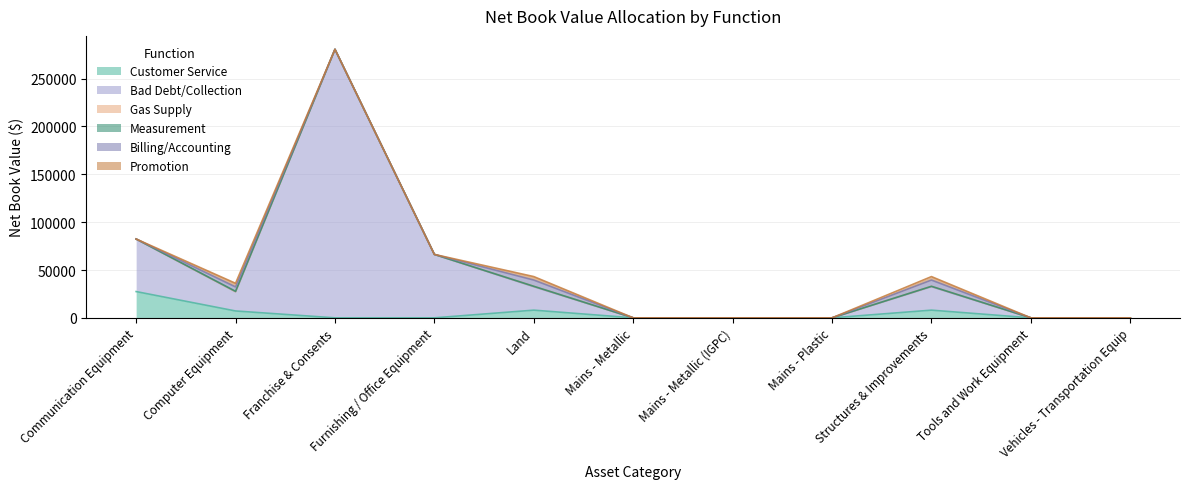

Does the chart have visible grid lines?

Yes